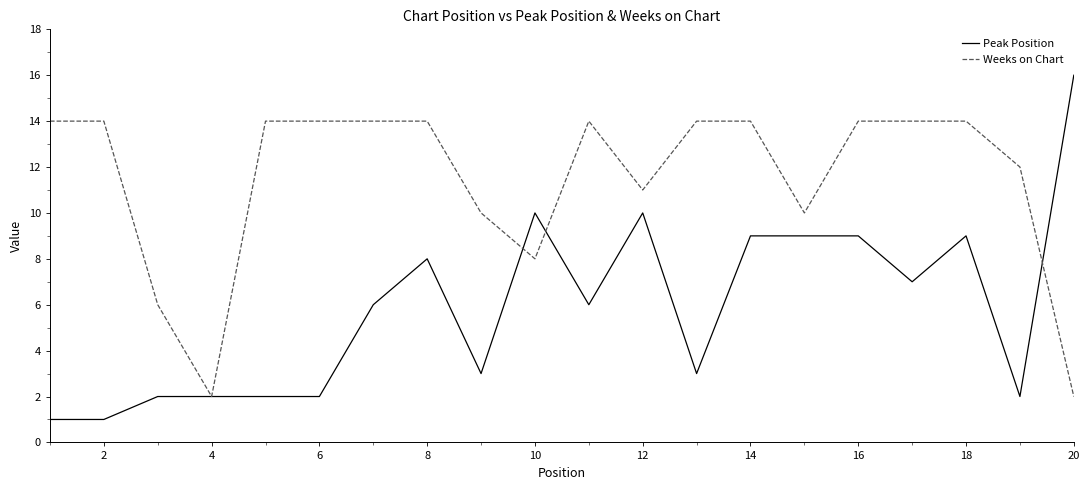

Is this an area chart (filled region under the line)?

No